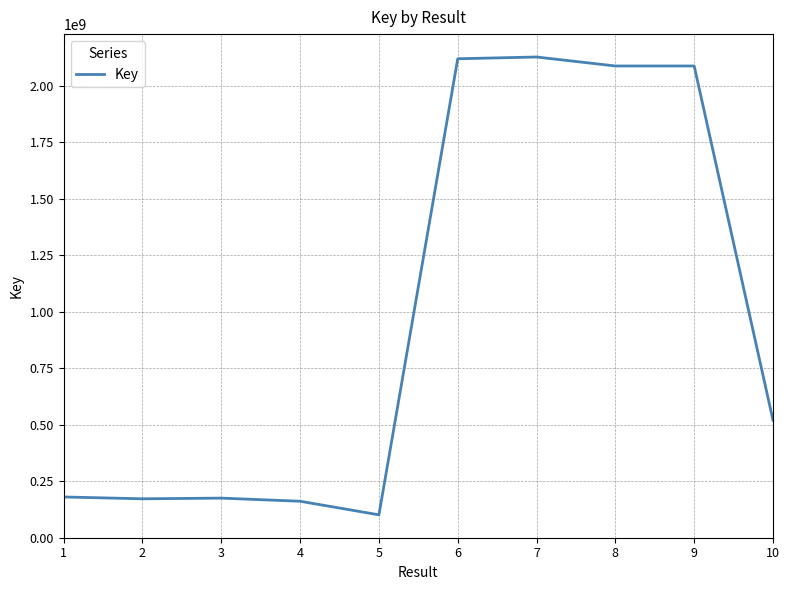

What is the approximate value at 8, to the nearest 100?

2088379200